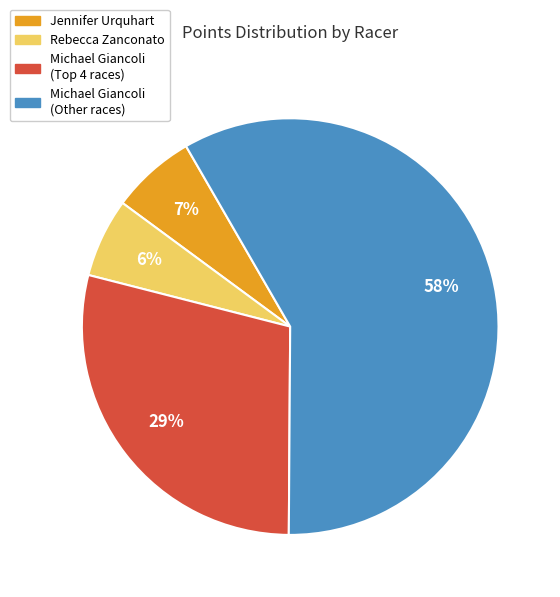

To the nearest percent, what is the average slice percentage?

25%